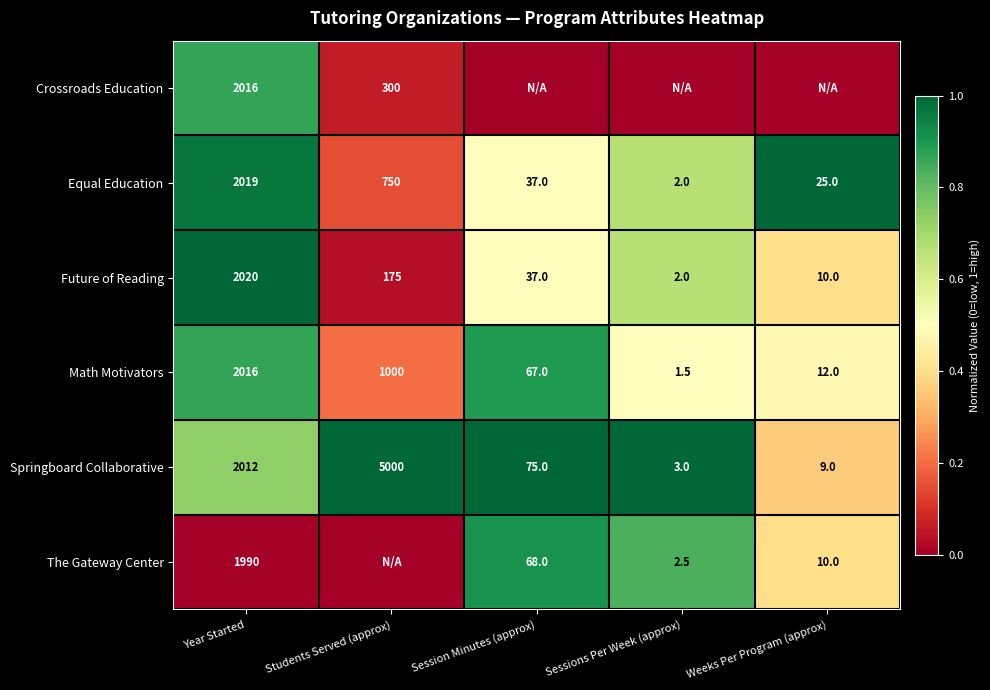

What is the difference between the maximum and minimum values in the Springboard Collaborative series?

4997.0